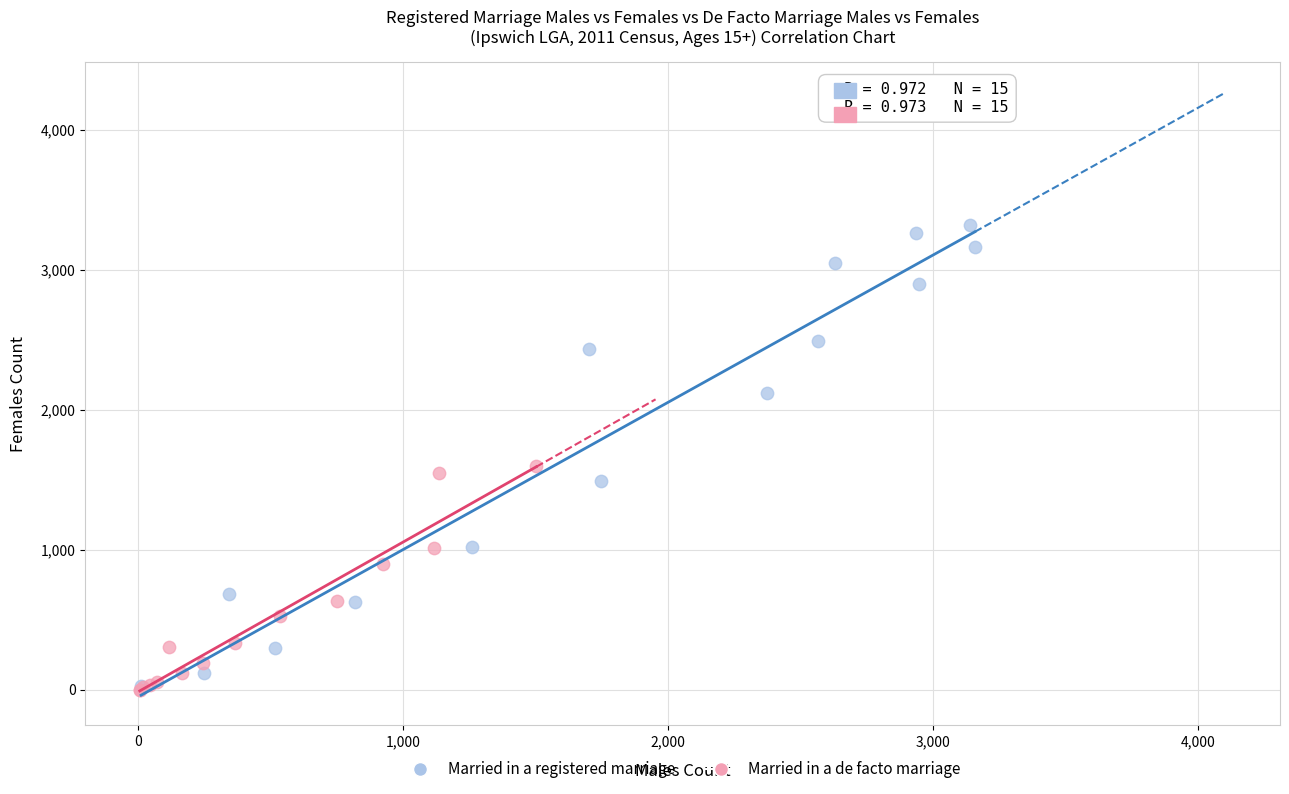

Which series reaches the maximum Y coordinate?

Married in a registered marriage